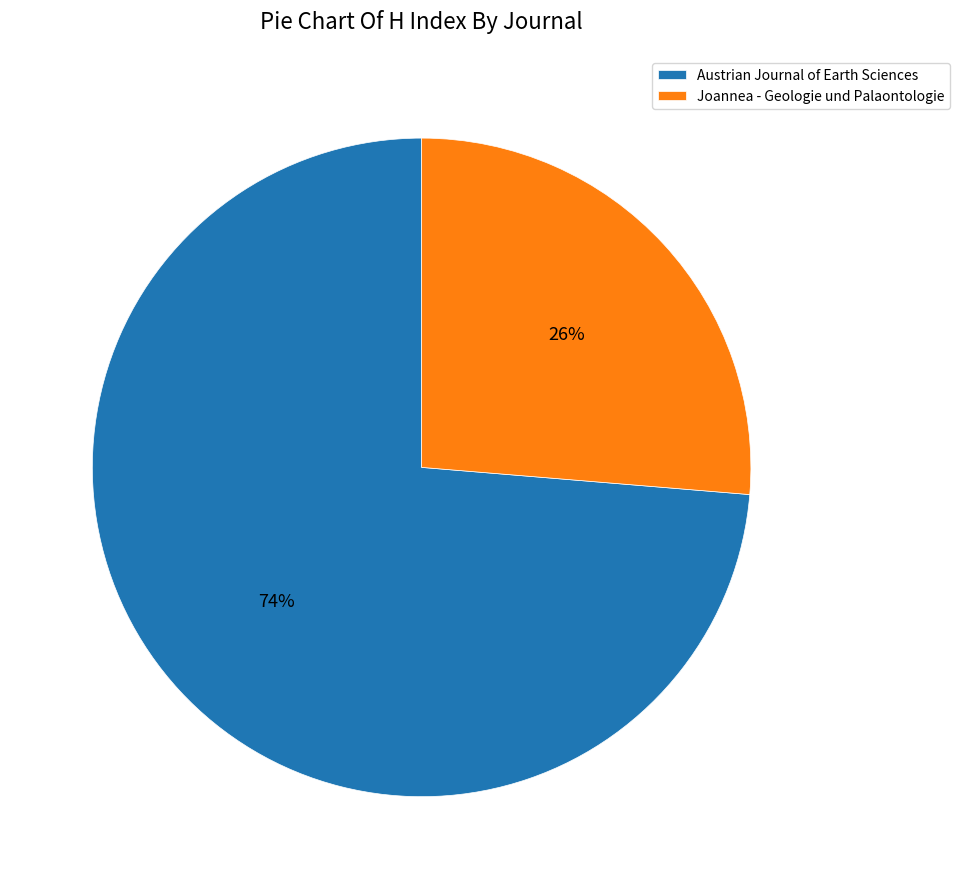

Do Joannea - Geologie und Palaontologie and Austrian Journal of Earth Sciences together represent more than half of the pie?

Yes